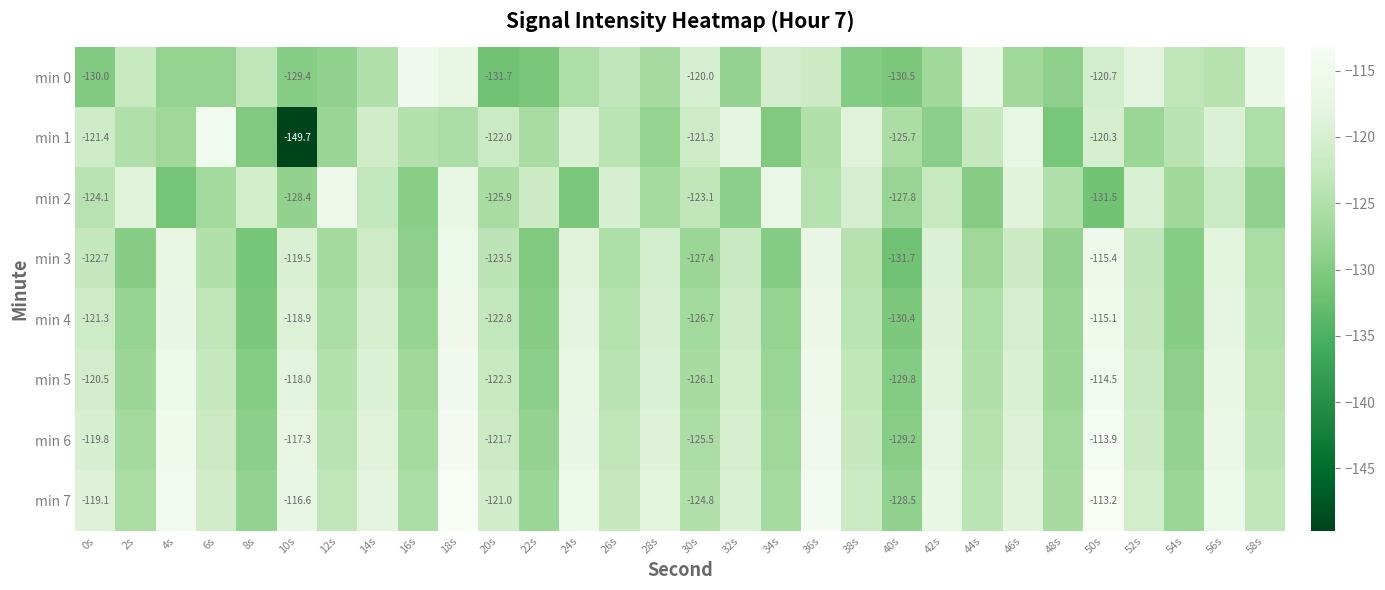

At how many categories does at least one series exceed -143?

30